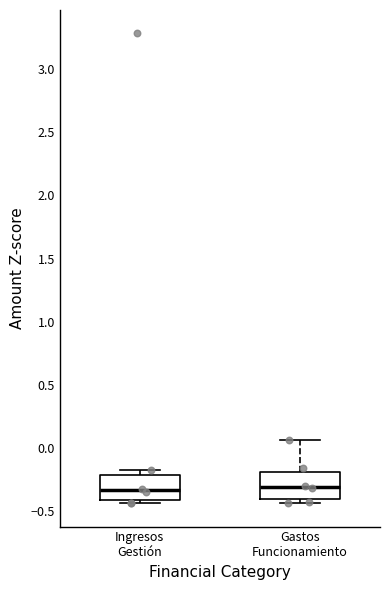

Where does the median line of the box for Ingresos Gestión sit on the y-axis? The values are not printed on the chart, so give them approximately, as read against the axis.

-0.35